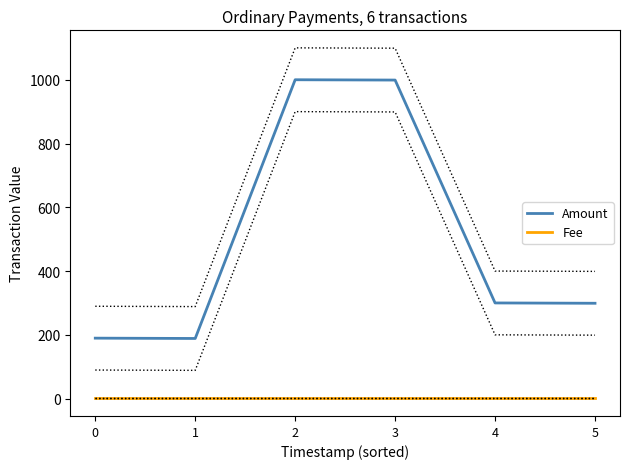

Reading left to right, transcribe all the data shown in this chart.

Amount: 189.6	188.6	1000.0	999.0	300.0	299.0
Fee: 1.0	1.0	1.0	1.0	1.0	1.0